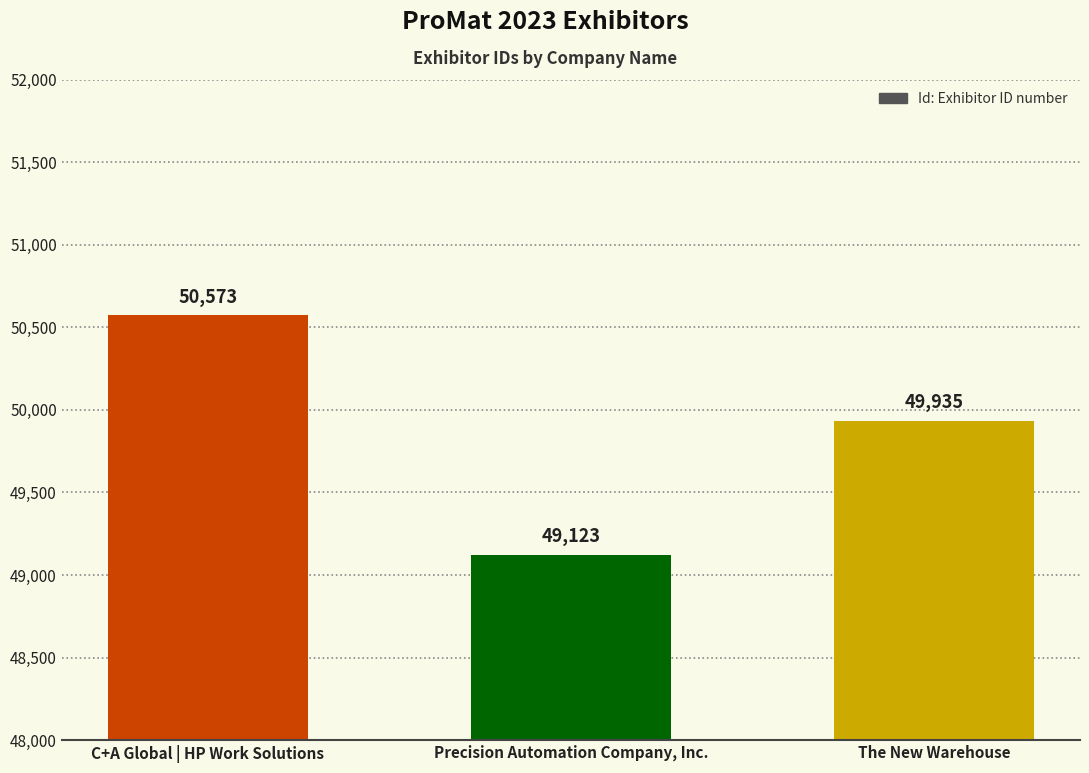

What is the label of the 1st bar from the right?

The New Warehouse